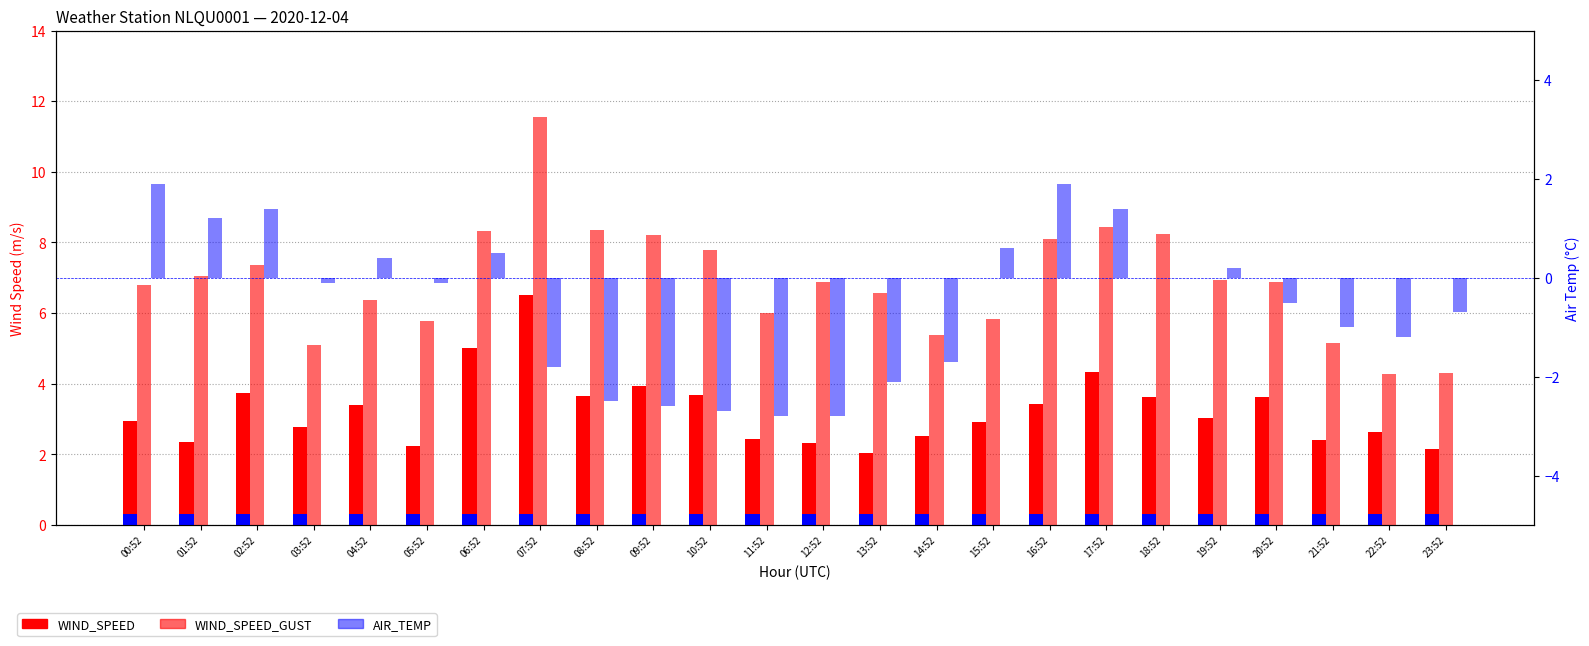

At which label is AIR_TEMP closest to 0?

18:52